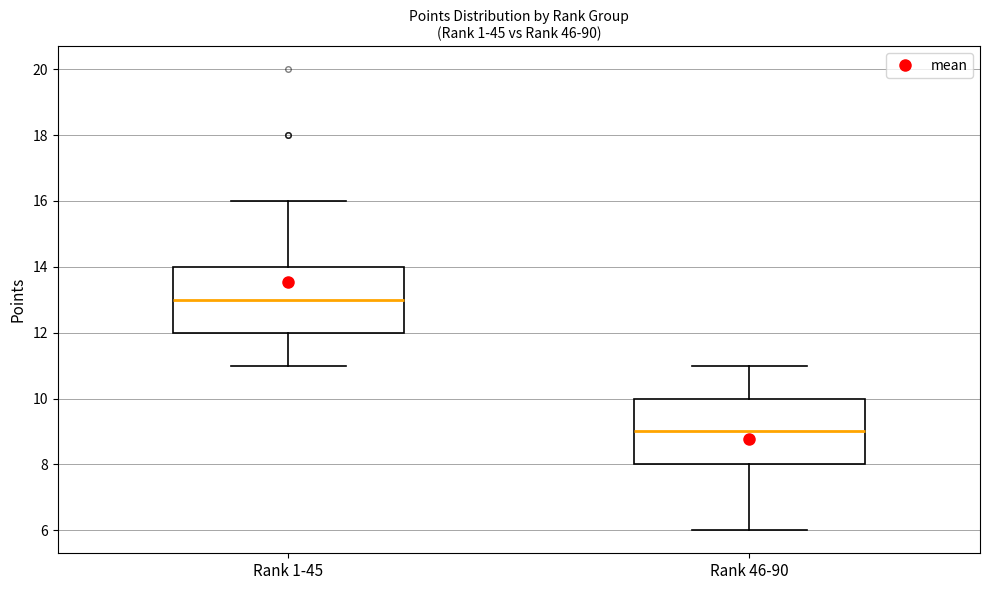

Which box has the lowest median line?

Rank 46-90